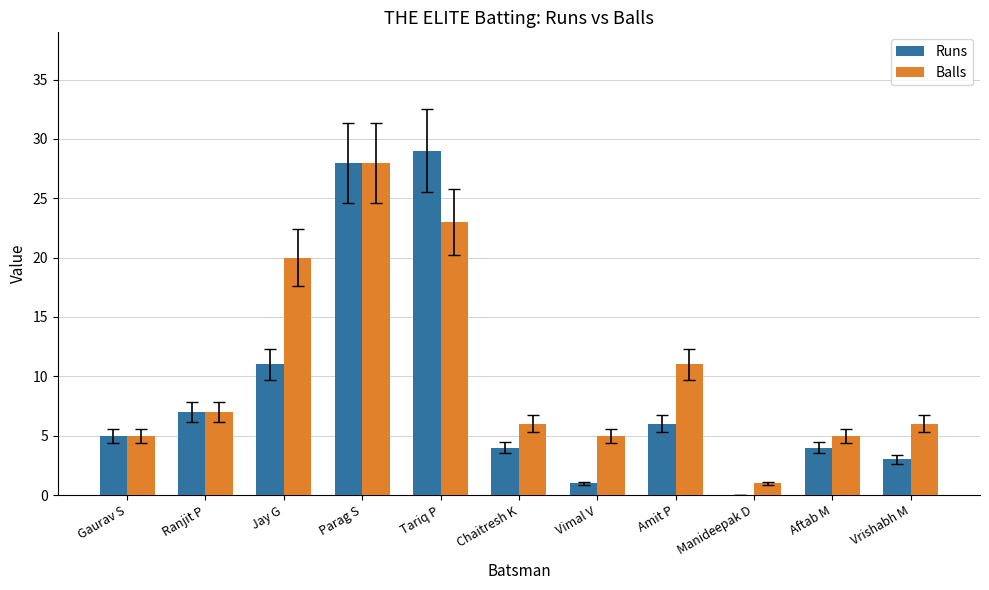

Is the value of Balls at Amit P greater than the value of Runs at Aftab M?

Yes